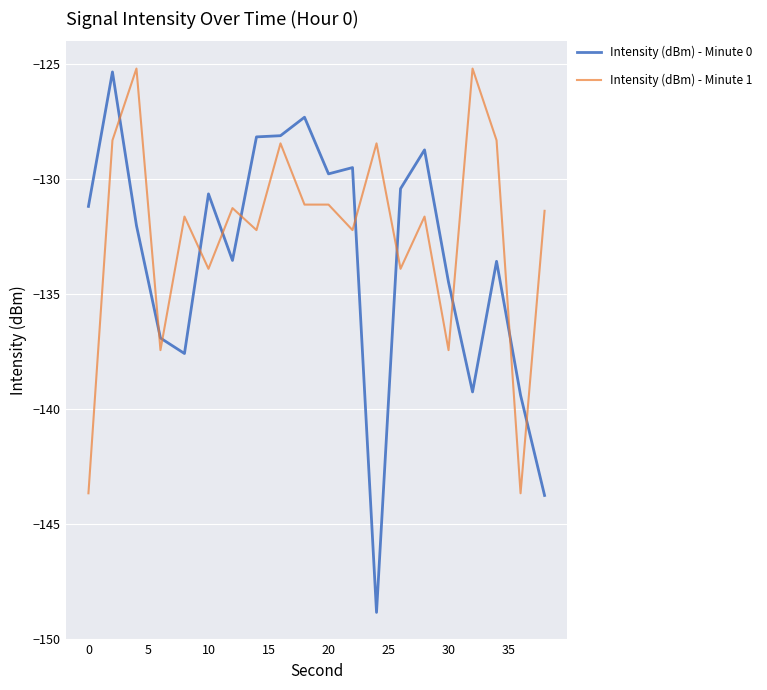

True or false: Intensity (dBm) - Minute 0 and Intensity (dBm) - Minute 1 cross at least once.

True